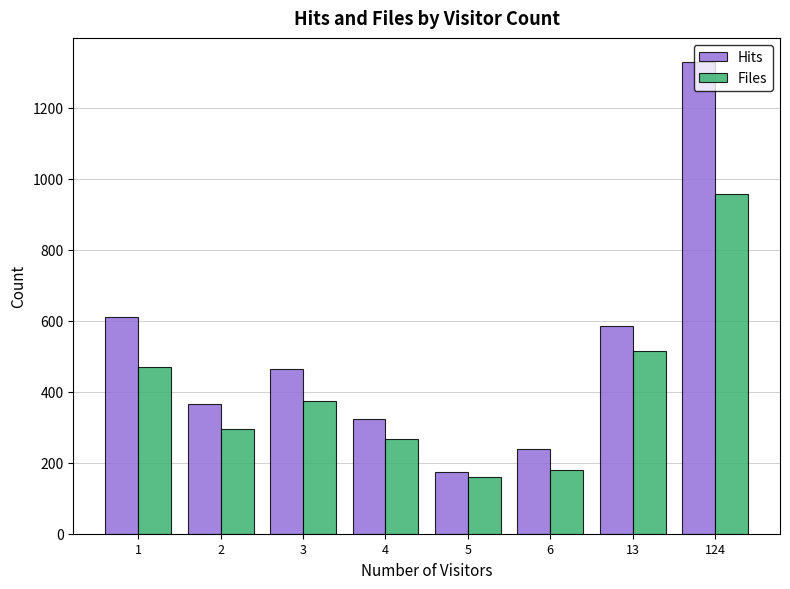

Reading right to left, list all the values displayed in this chart.

Hits: 124=1330	13=586	6=240	5=175	4=322	3=463	2=366	1=609
Files: 124=957	13=514	6=180	5=159	4=266	3=375	2=296	1=470